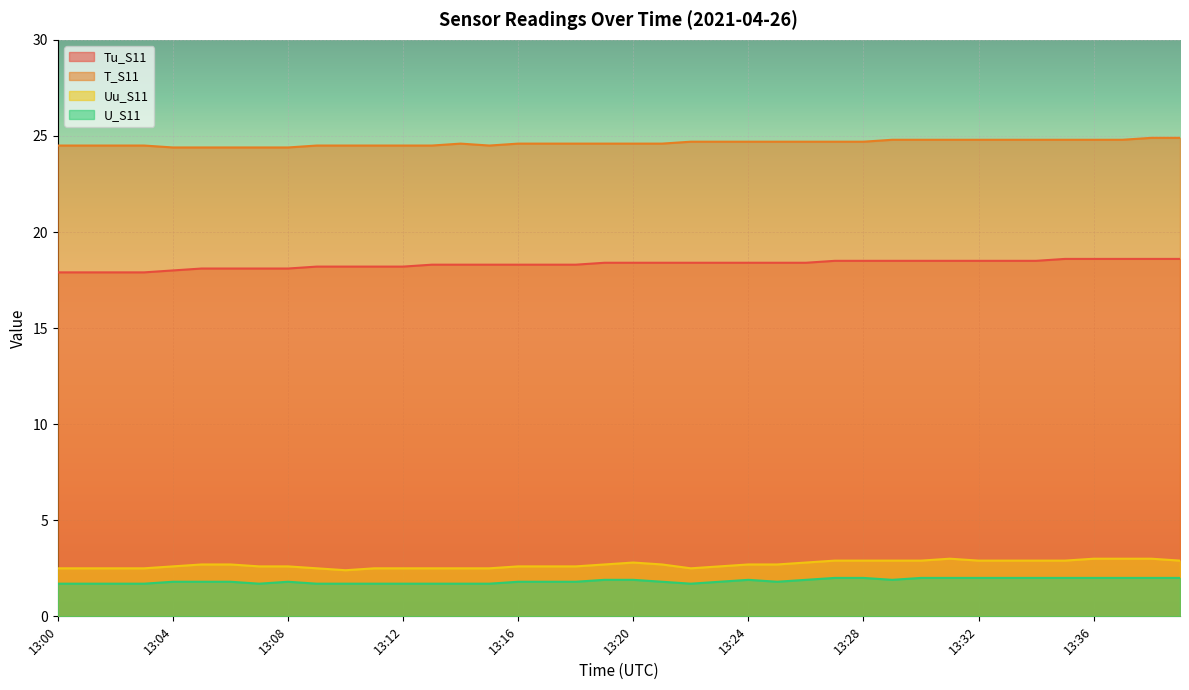

What is the smallest value displayed?

1.7